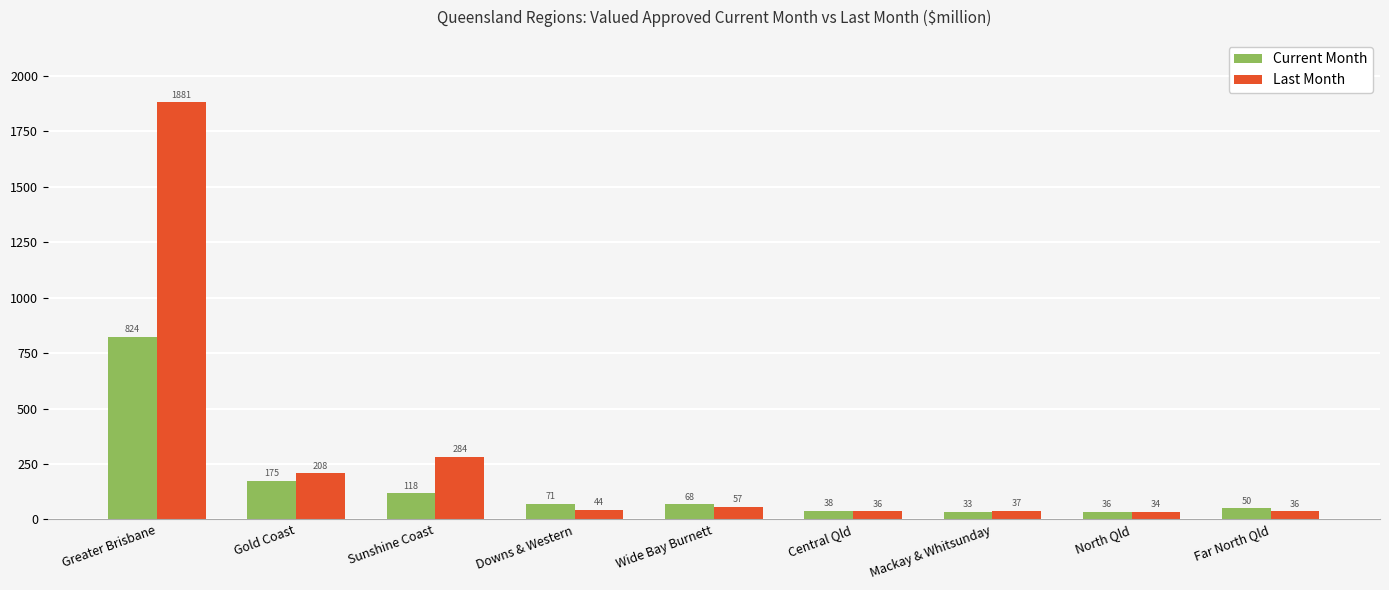

What is the highest value of the Last Month series?

1880.6